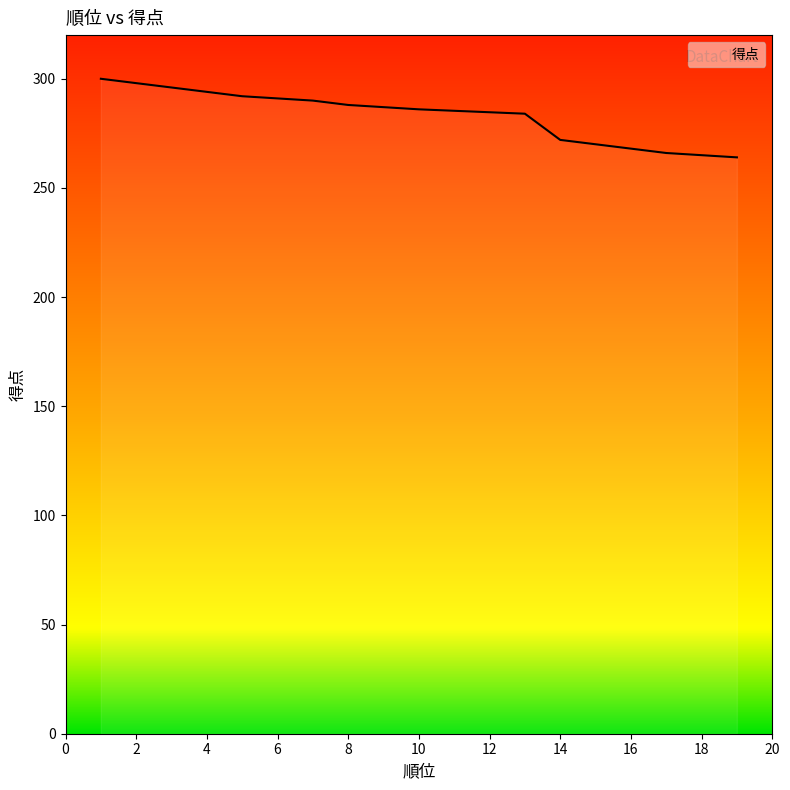

Reading left to right, extract all data points from this chart.

1=300	2=298	2=298	4=294	5=292	5=292	7=290	8=288	8=288	10=286	10=286	10=286	13=284	14=272	15=270	16=268	17=266	17=266	19=264	19=264